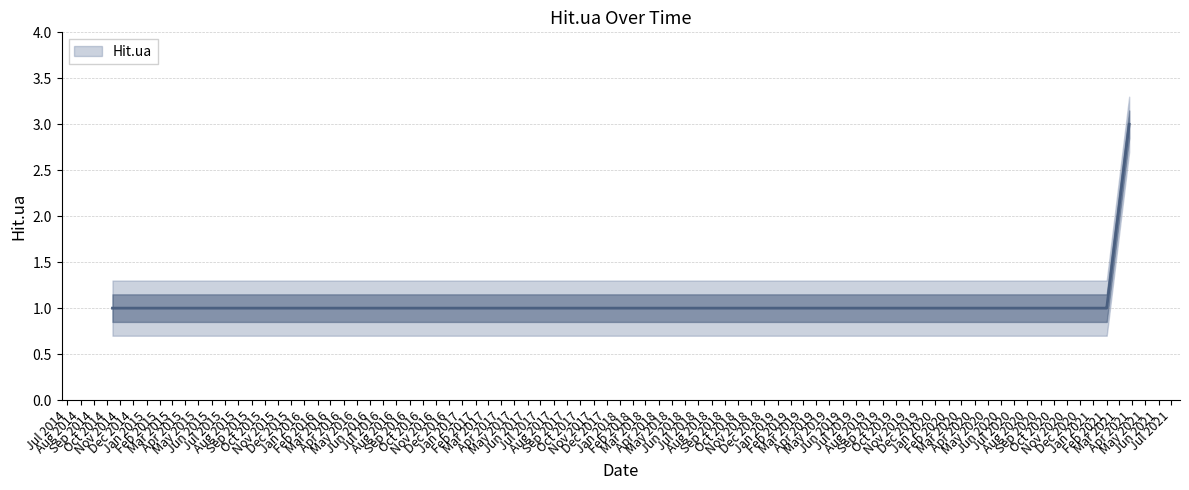

Approximately how many times larger is the value at 2021-02-01 compared to 2020-10-22?

1.0